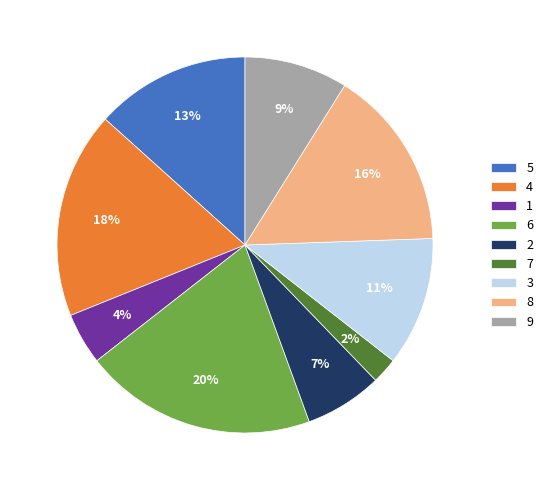

To the nearest percent, what percentage of the pie is 1?

4%